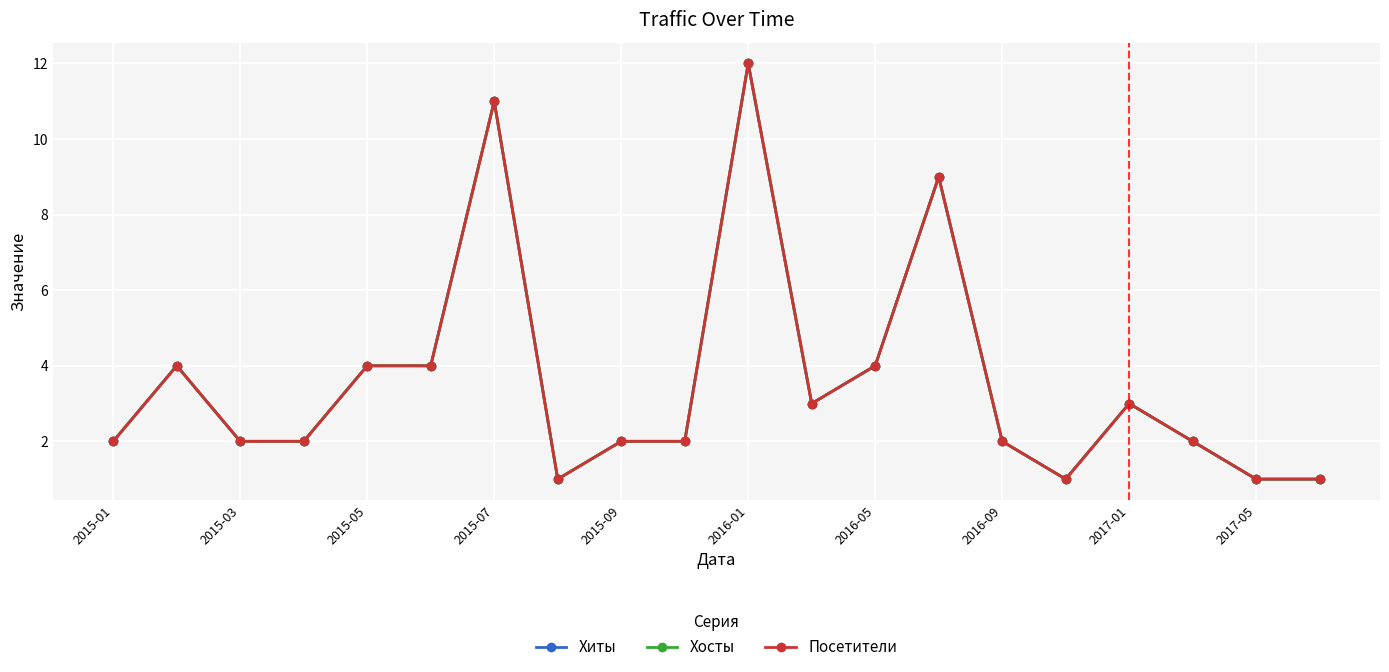

True or false: Хосты and Посетители cross at least once.

False